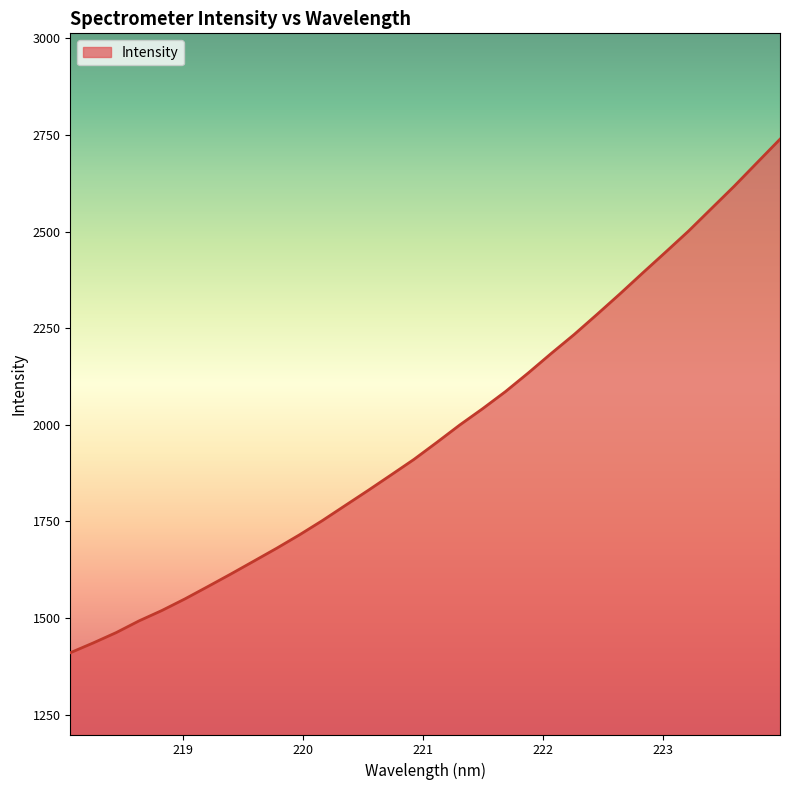

What is the minimum value shown in the chart?

1410.3